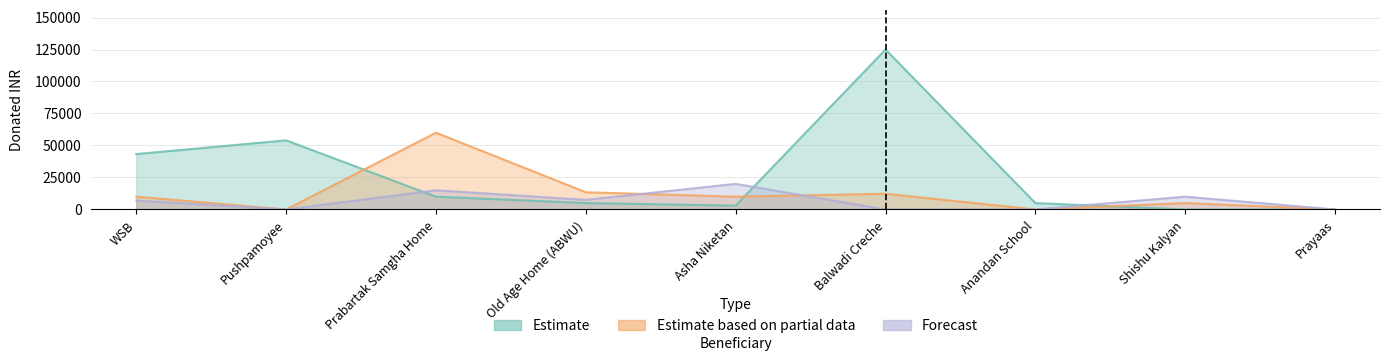

Reading right to left, extract all data points from this chart.

Estimate: 0	0	5000	125000	3026	5000	10000	54000	43300
Estimate based on partial data: 0	5000	0	12300	10000	13450	60000	0	10000
Forecast: 0	10000	0	0	20000	7500	15000	0	7000